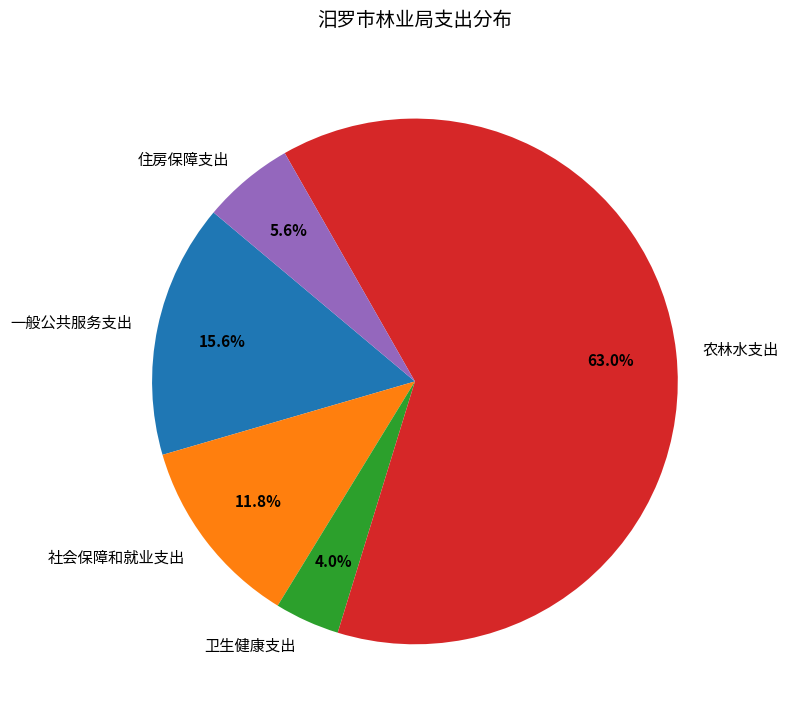

How many segments does this pie chart have?

5